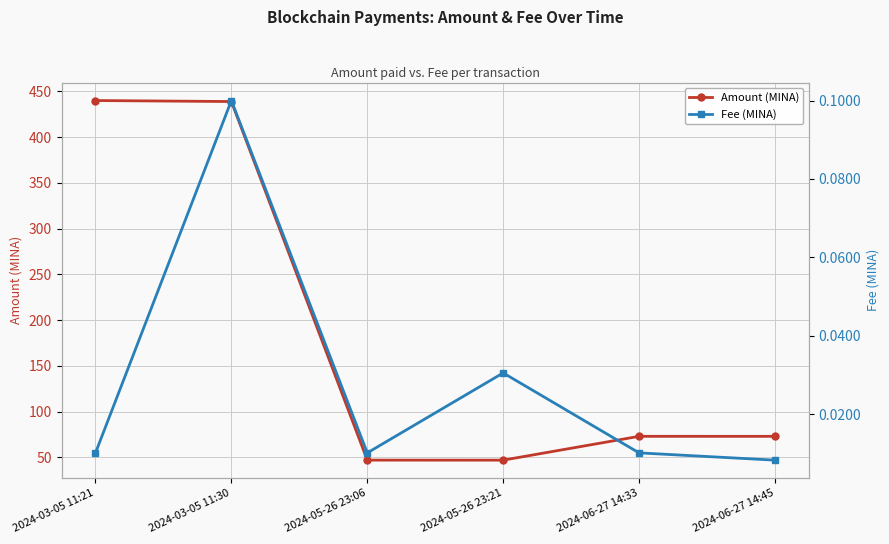

The value of Fee (MINA) at 2024-05-26 23:21 is 0.0. True or false?

True